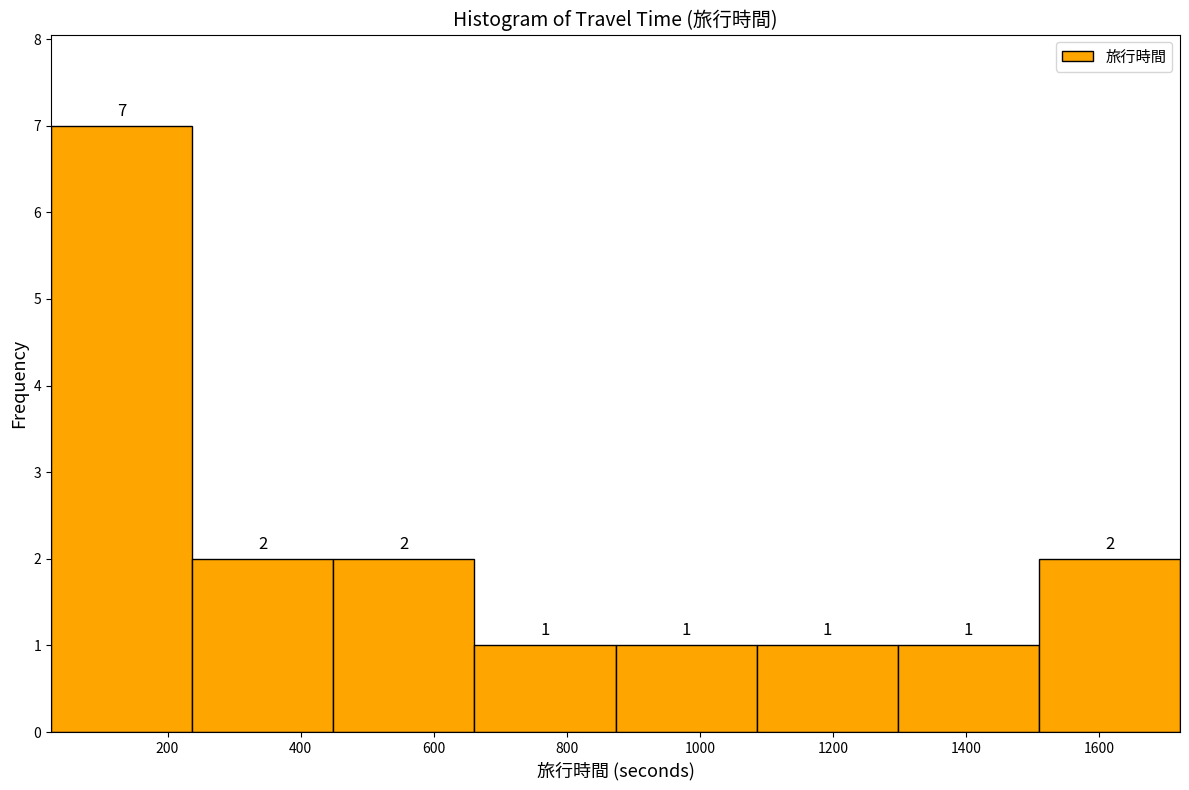

Over which range of the x-axis is the bar tallest?

20 to 240